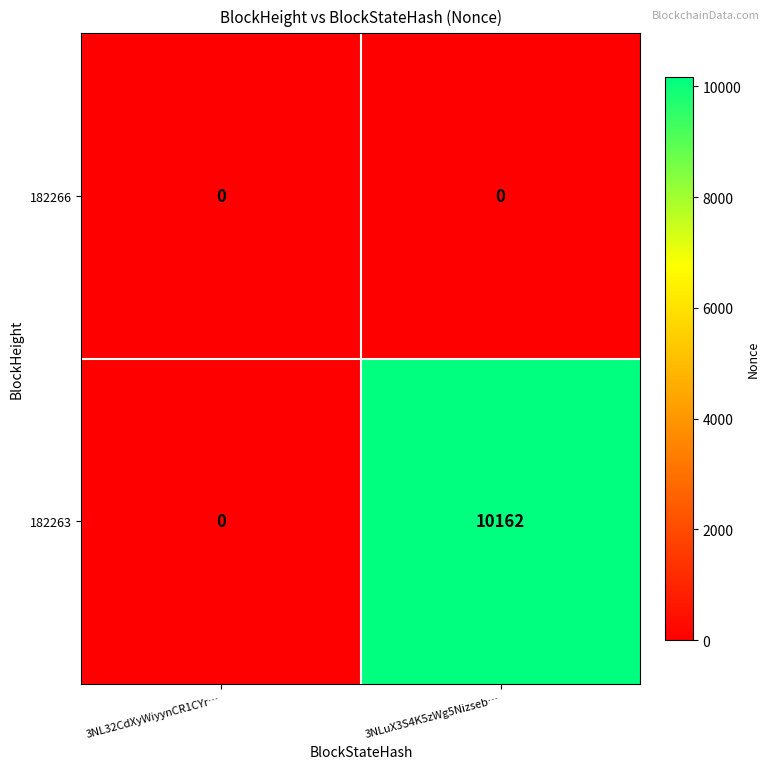

At which category is the sum across all series the highest?

3NLuX3S4K5zWg5Nizseb…